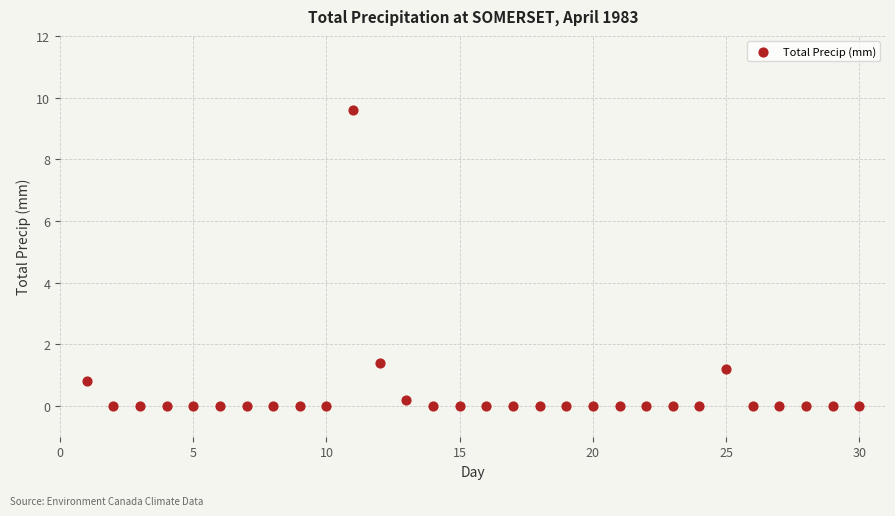

What is the range of X values (max minus min)?

29.0